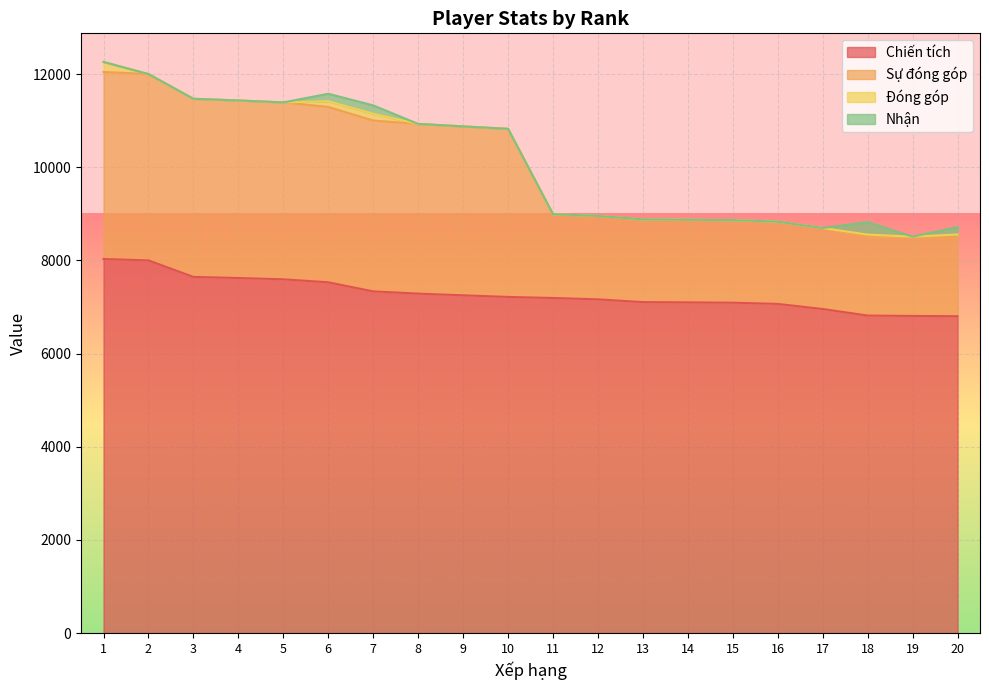

At which label does Sự đóng góp reach its peak?

1